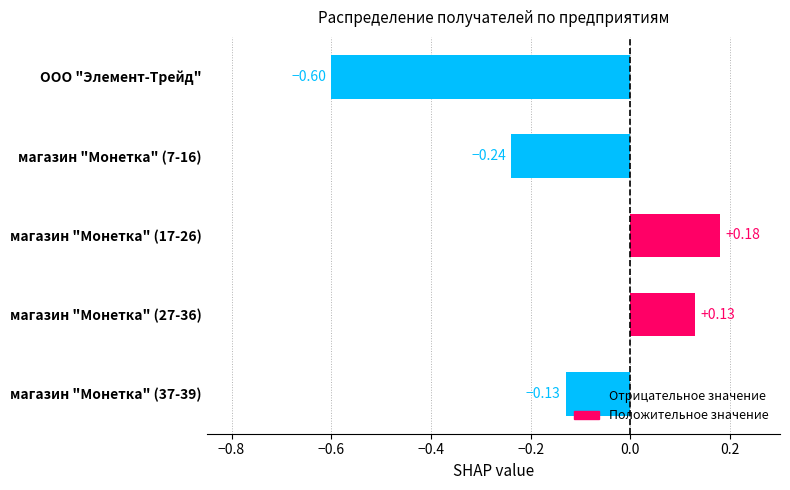

How many bars are there in total?

5